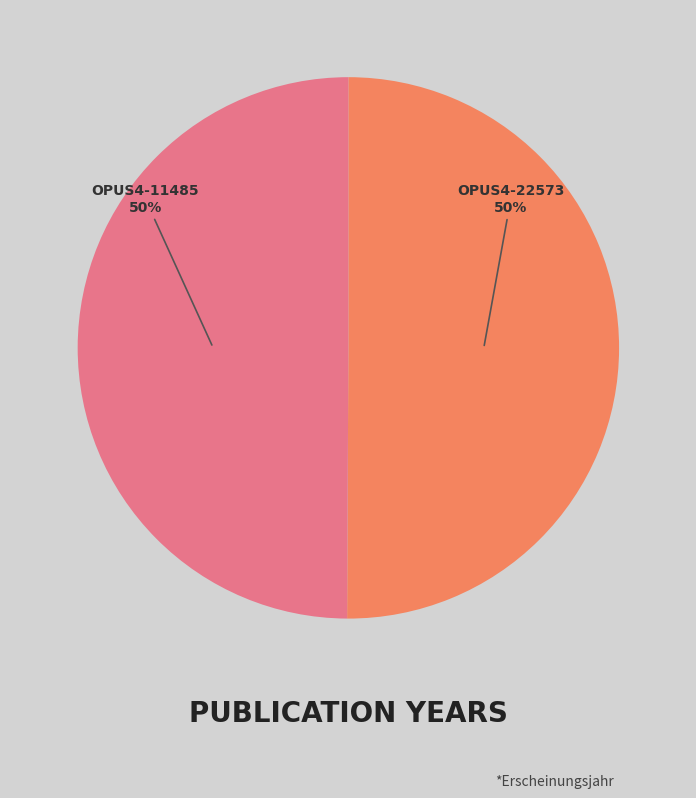

To the nearest percent, what is the average slice percentage?

50%